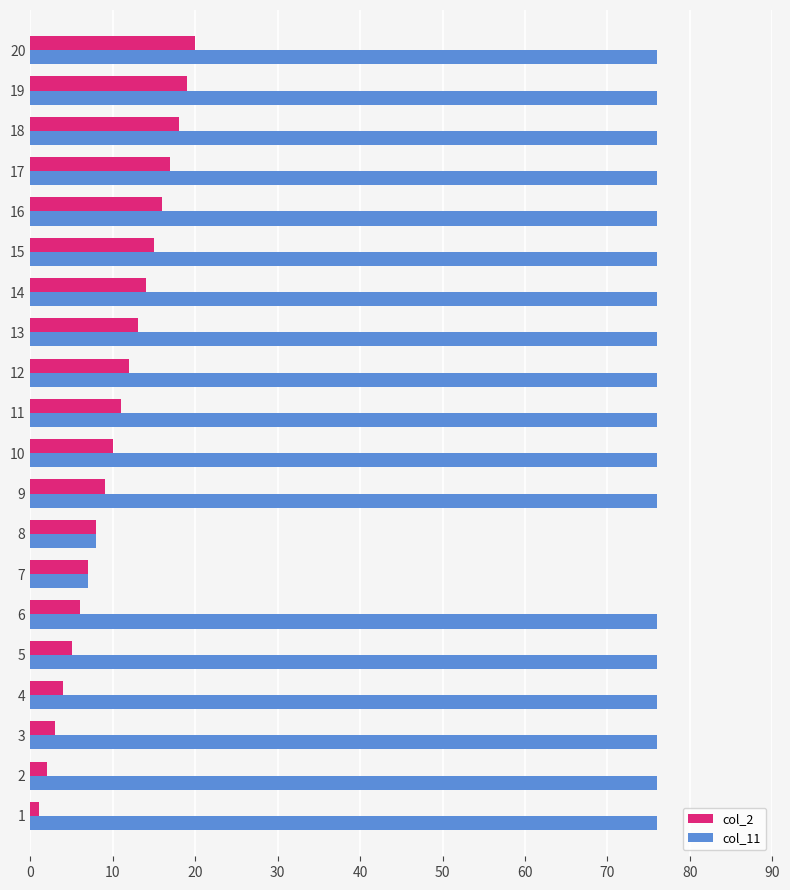

What is the maximum value shown in the chart?

76